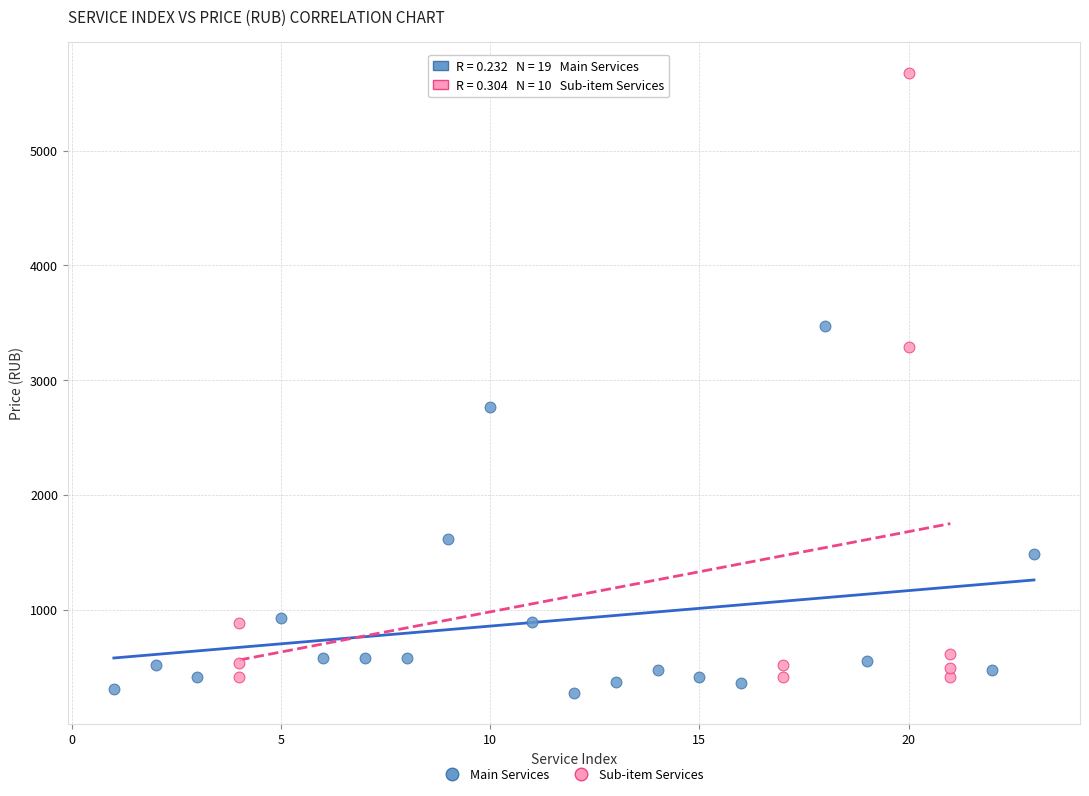

Which series has the largest Y range (max minus min)?

Sub-item Services